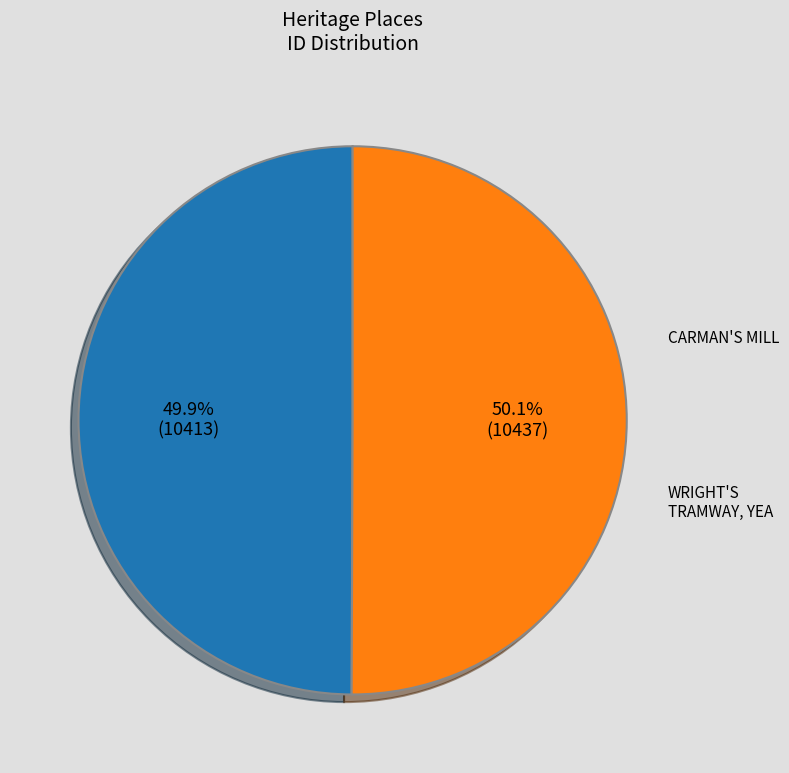

Does any single category account for the majority?

Yes